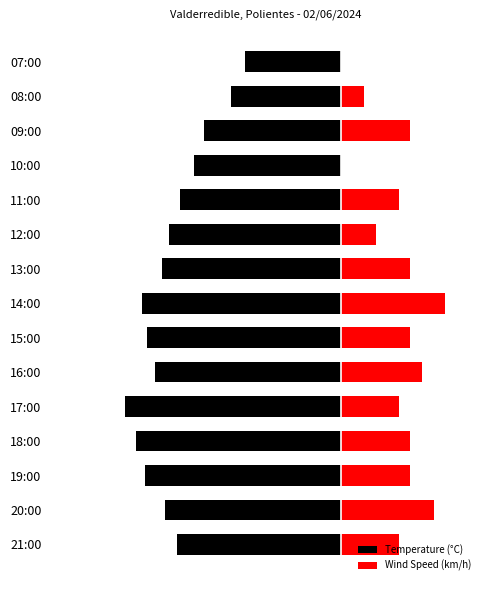

What is the value of the Temperature (°C) bar at the 8th from the left?

-17.2